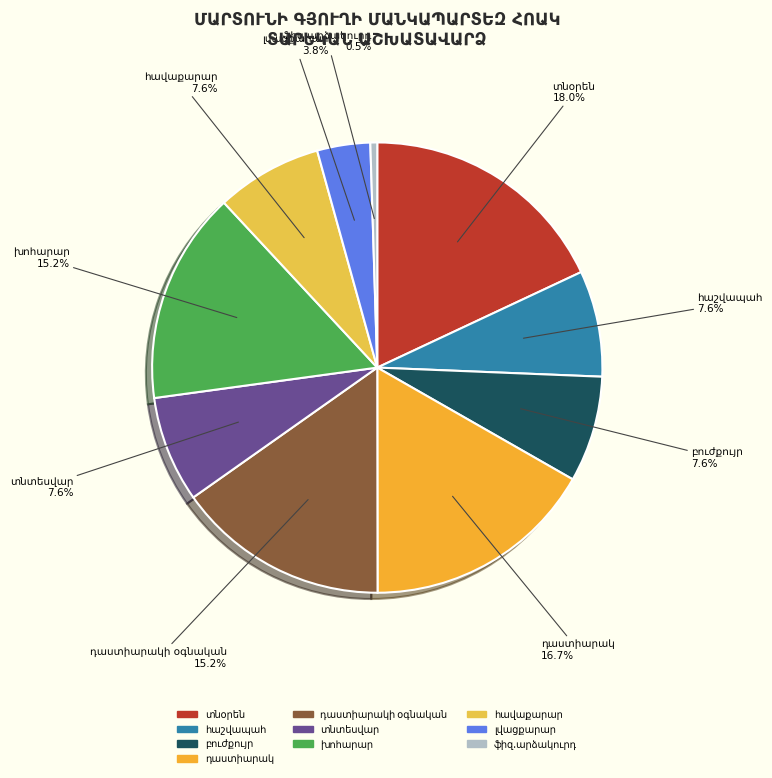

To the nearest percent, what is the combined percentage of լվացքարար and ֆիզ.արձակուրդ?

4%